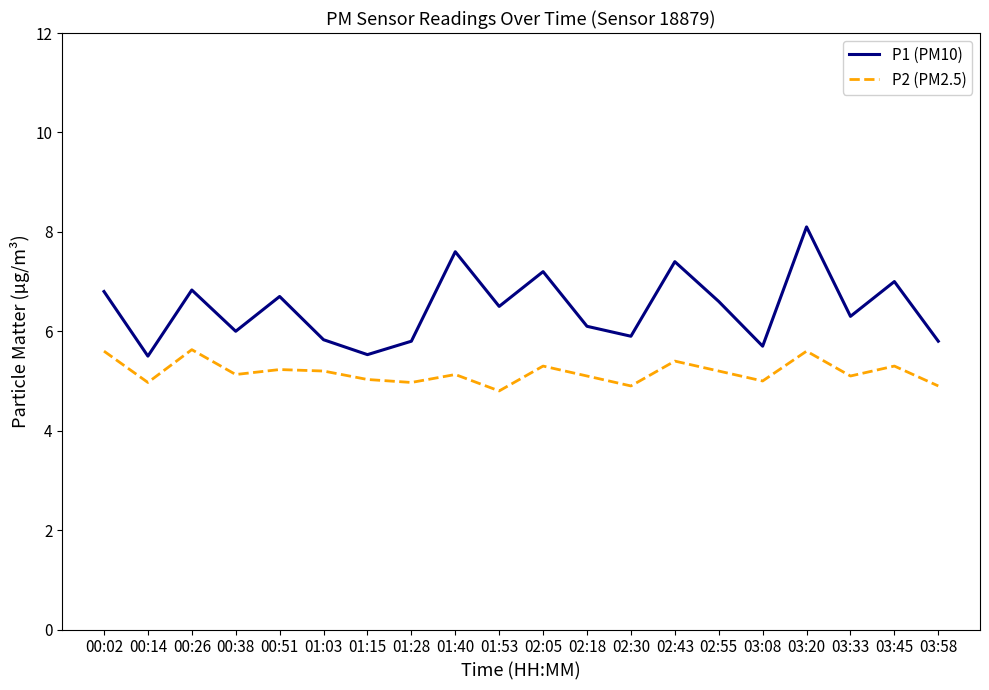

Which series has the widest spread of values?

P1 (PM10)